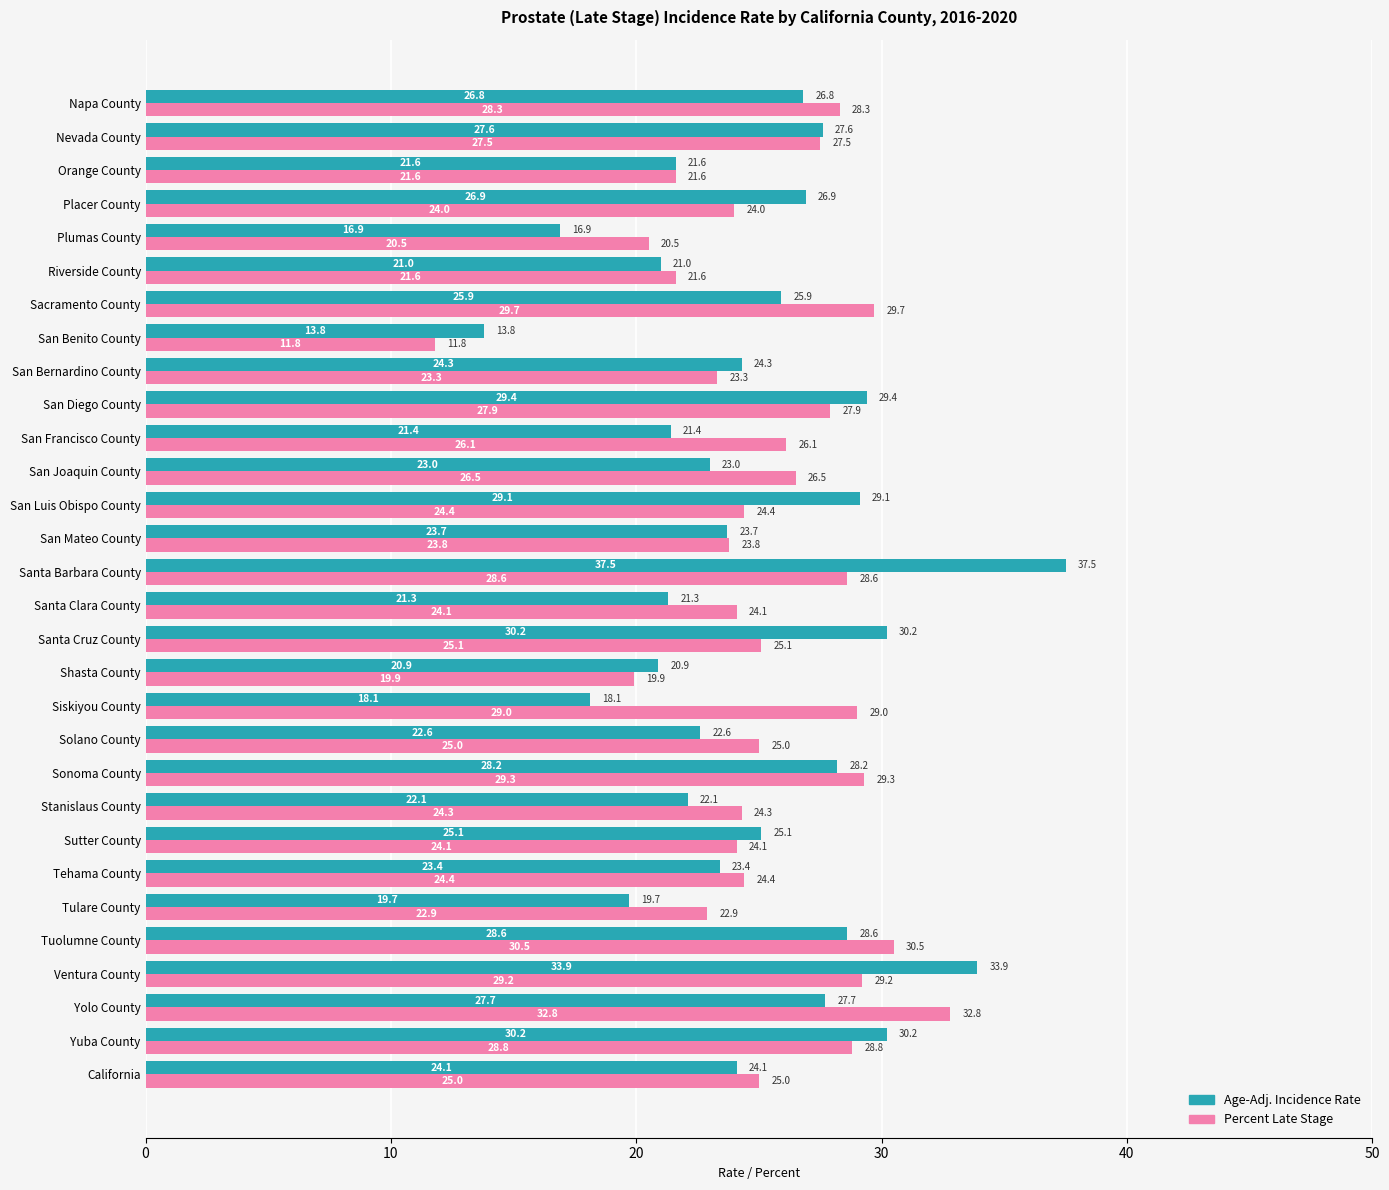

Which series has the widest spread of values?

Age-Adj. Incidence Rate